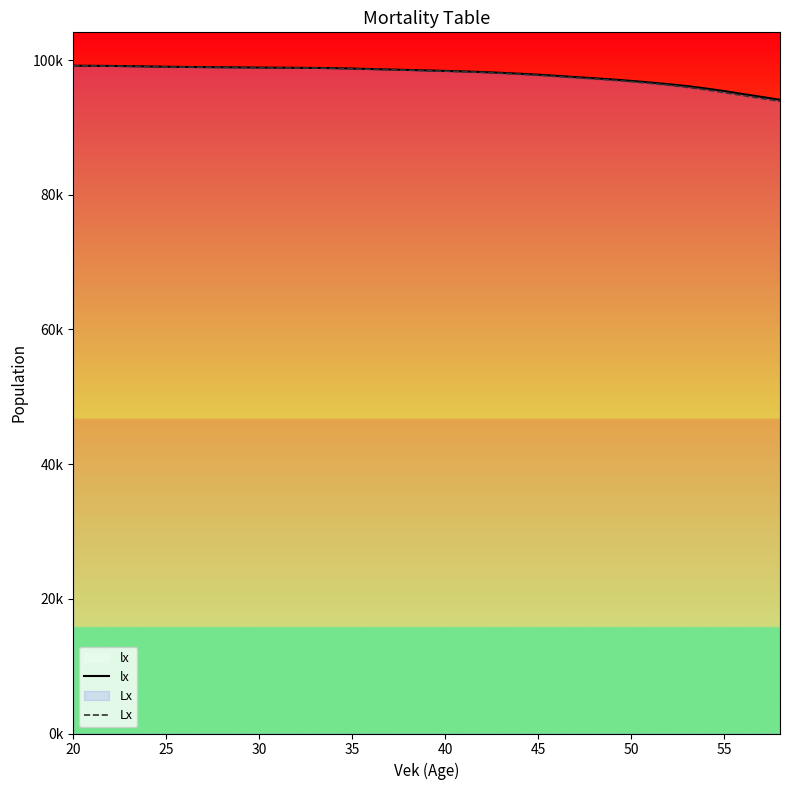

Does the chart display data point markers on the line(s)?

No